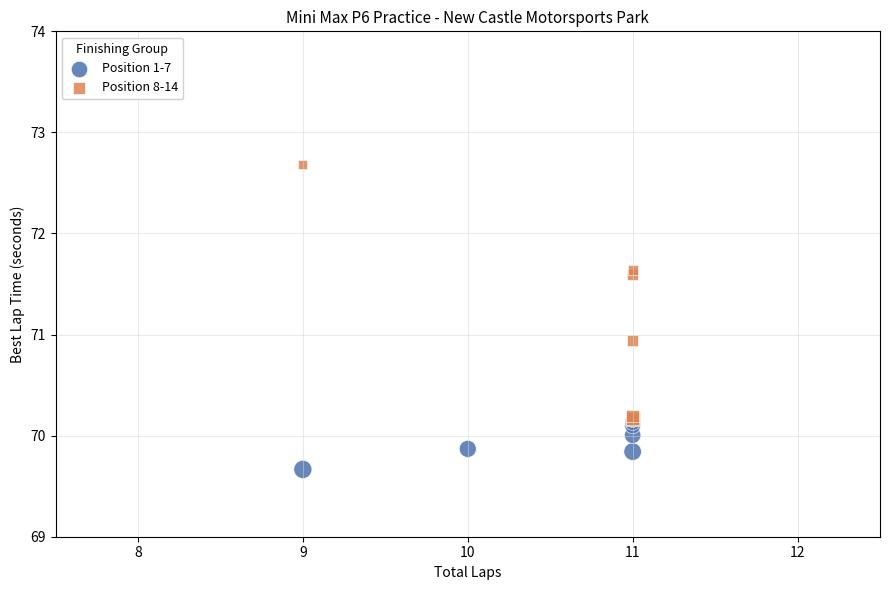

Which series reaches the minimum Y coordinate?

Position 1-7